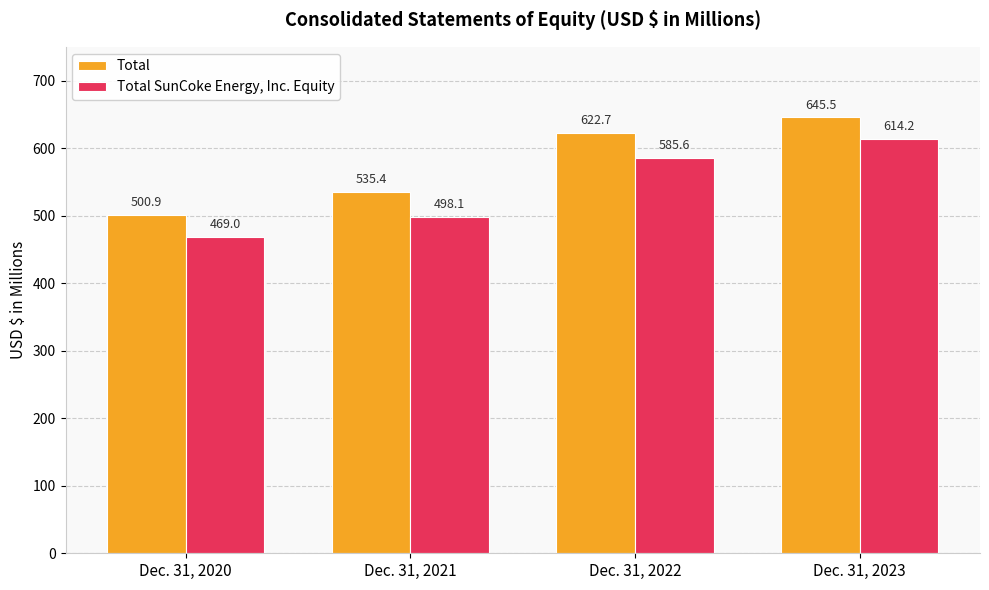

At which category is the sum across all series the highest?

Dec. 31, 2023